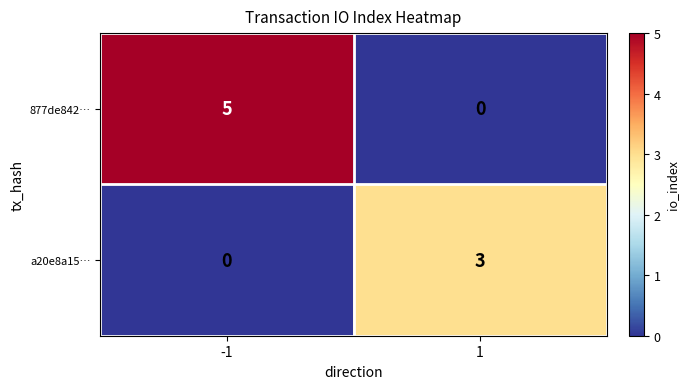

Reading left to right, transcribe all the data shown in this chart.

877de842…: -1=5	1=0
a20e8a15…: -1=0	1=3